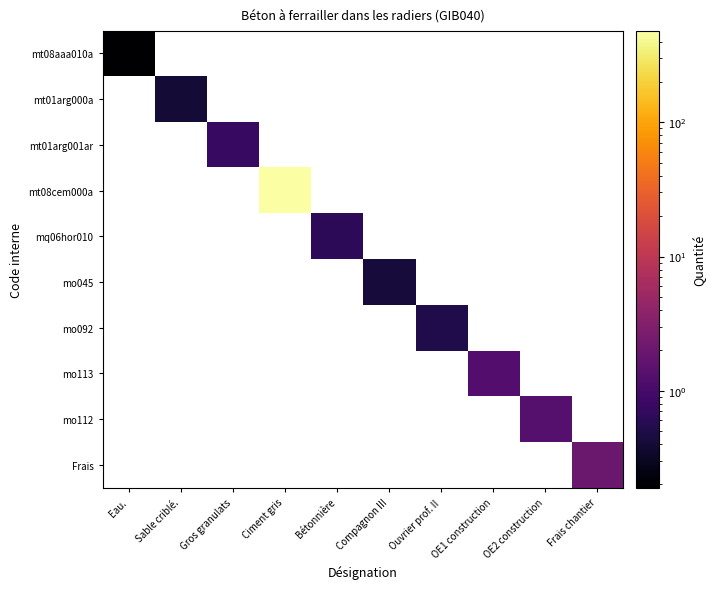

Which series has the largest range (max minus min)?

mt08aaa010a